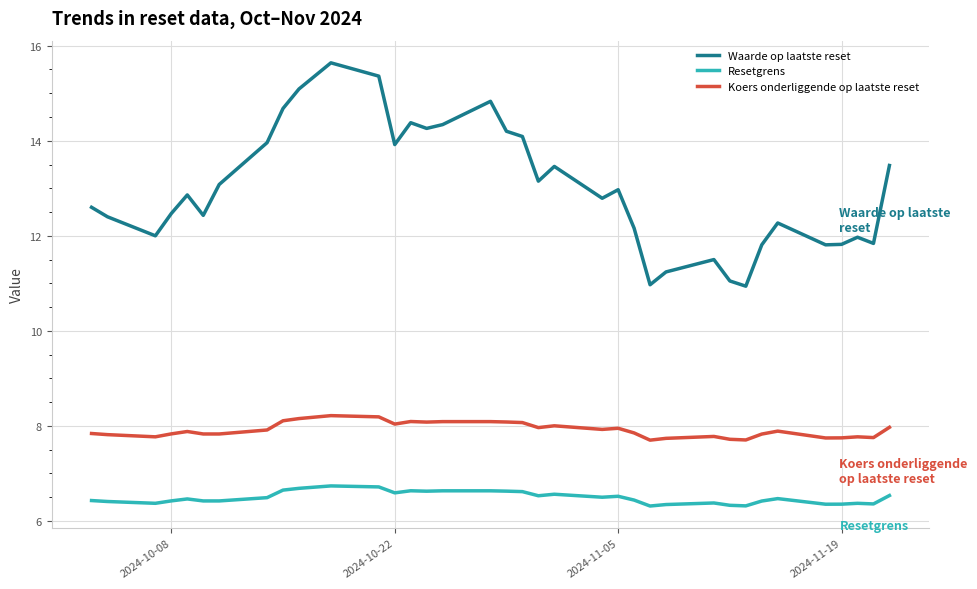

Which series has the largest range (max minus min)?

Waarde op laatste reset